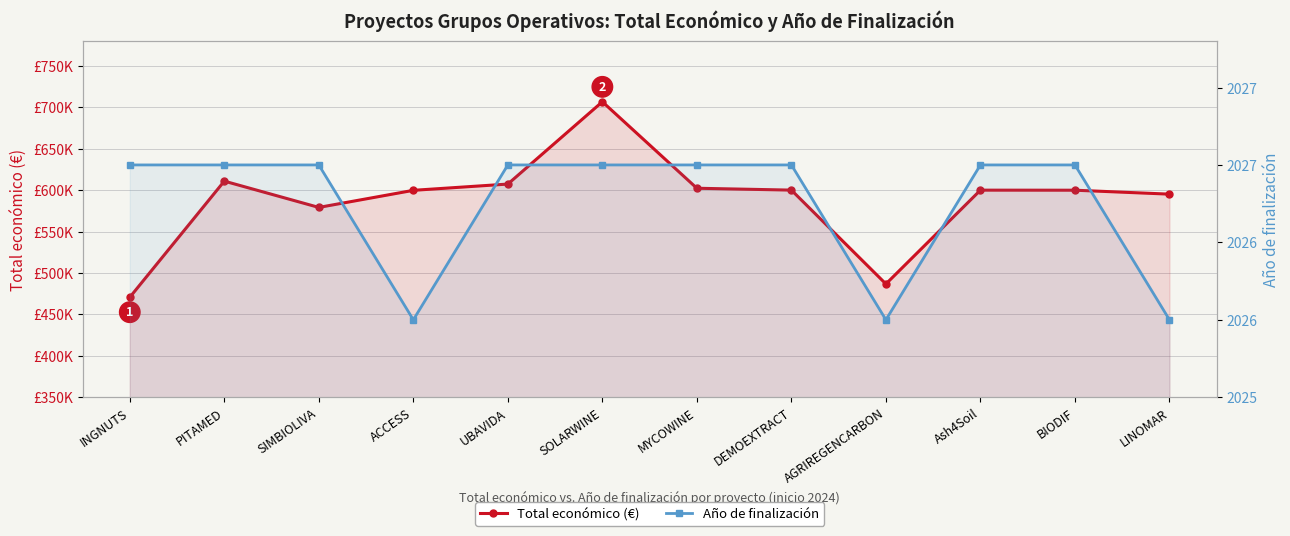

Which category has the highest value across all series?

SOLARWINE